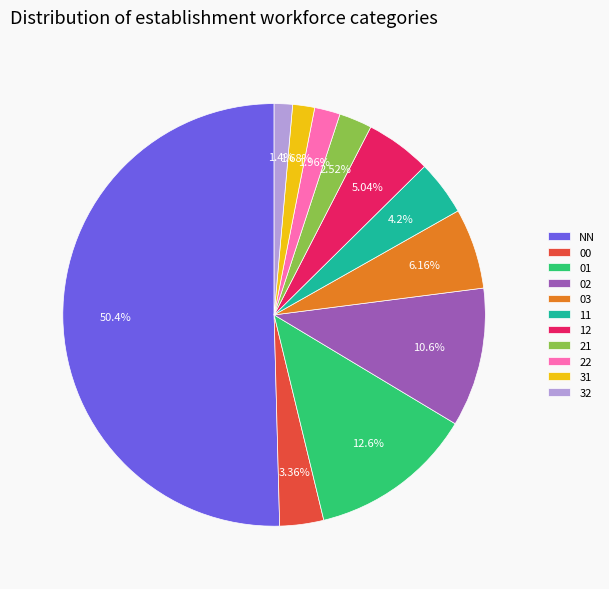

Between 11 and 02, which is larger?

02